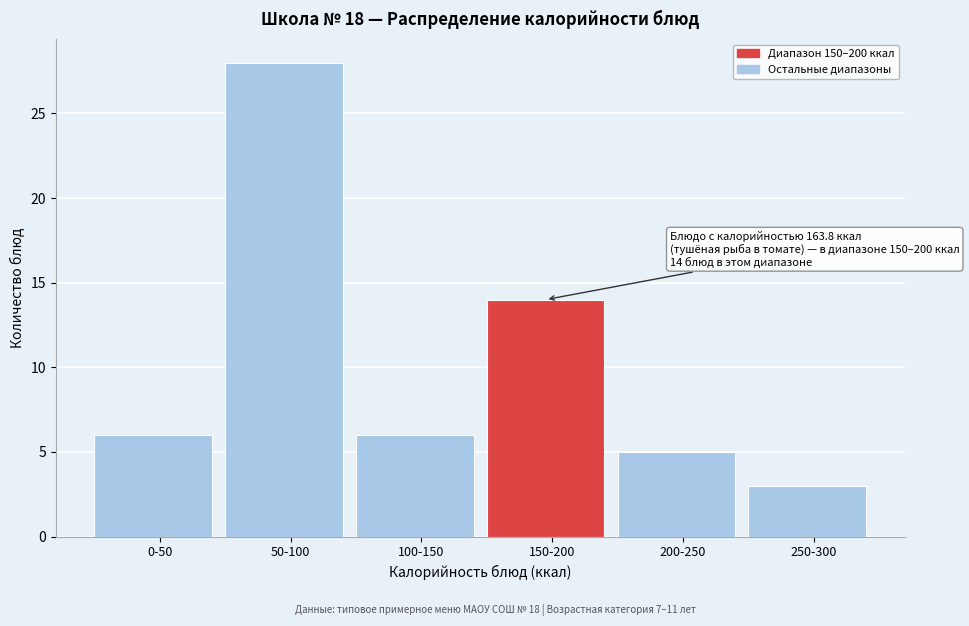

Reading left to right, what are all the values shown in this chart?

6	28	6	14	5	3